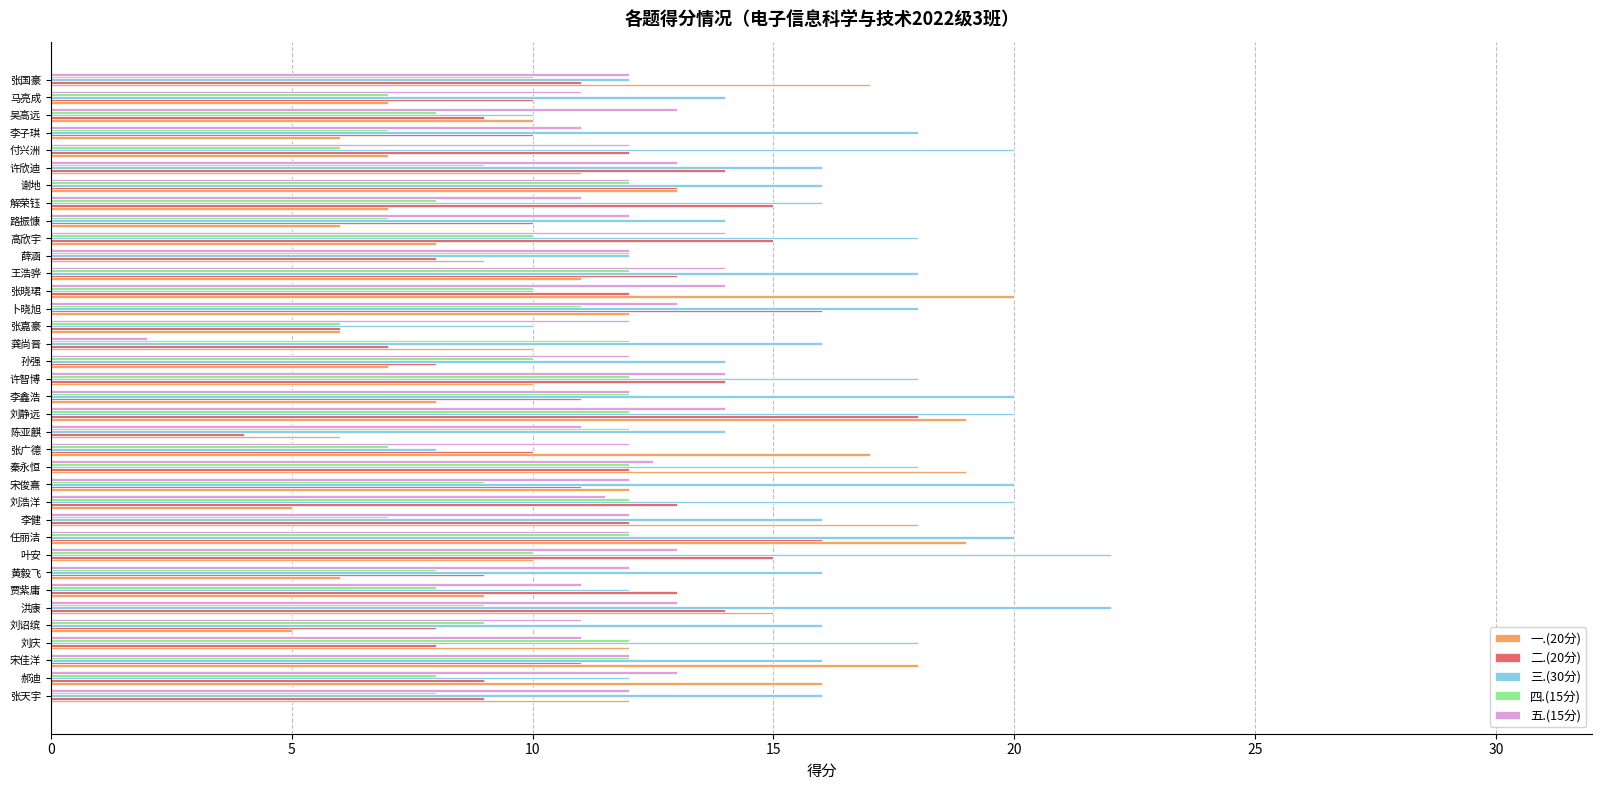

Which category has the lowest value in the 三.(30分) series?

张广德